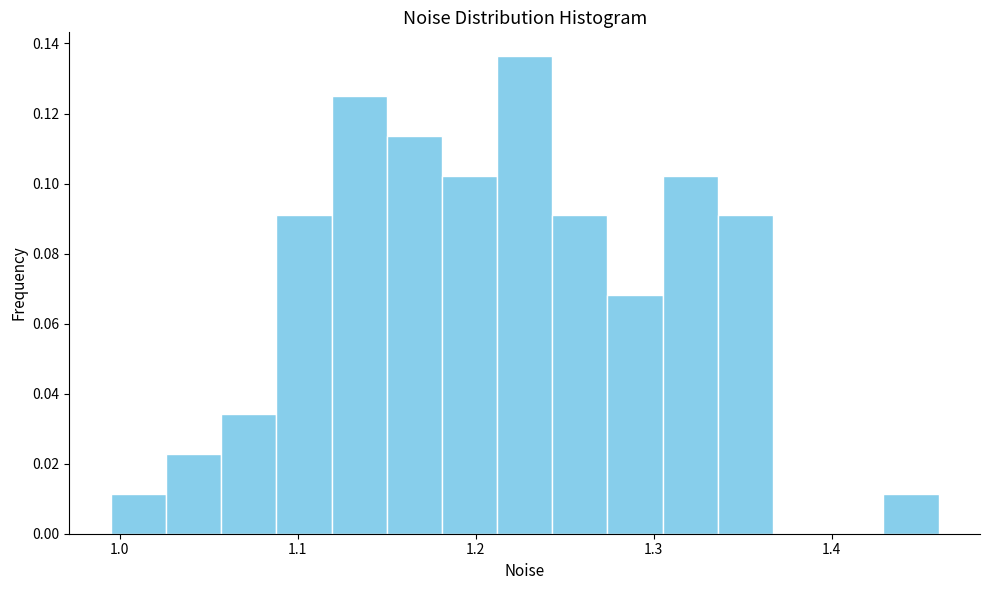

Read against the x-axis, roughly where is the centre of the tallest bar?

1.23